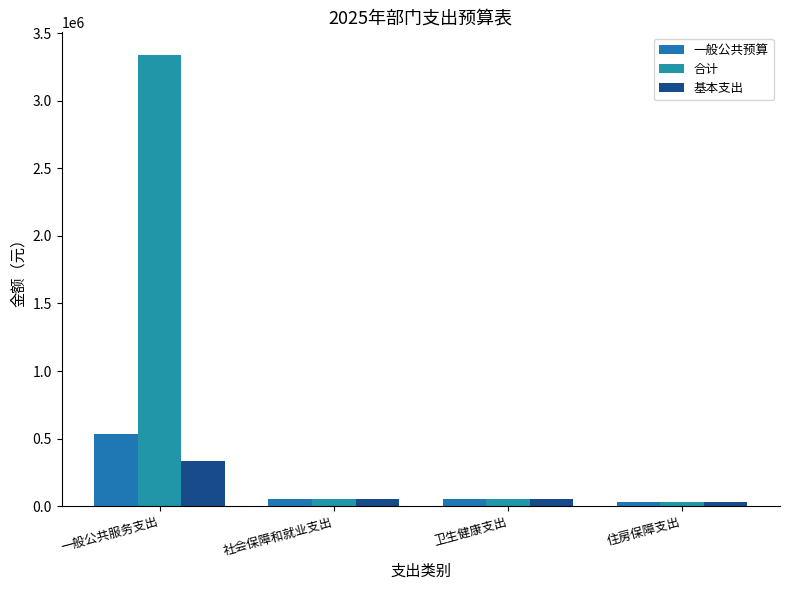

List the labels in order of 合计 value, smallest first.

住房保障支出, 卫生健康支出, 社会保障和就业支出, 一般公共服务支出